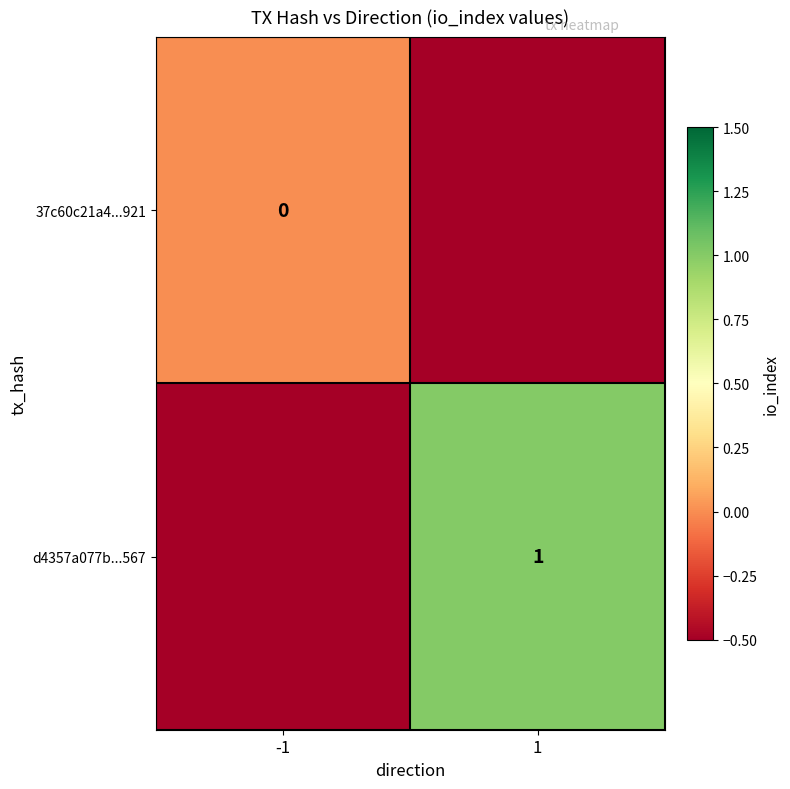

Is the value of 37c60c21a4...921 at -1 greater than the value of d4357a077b...567 at 1?

No